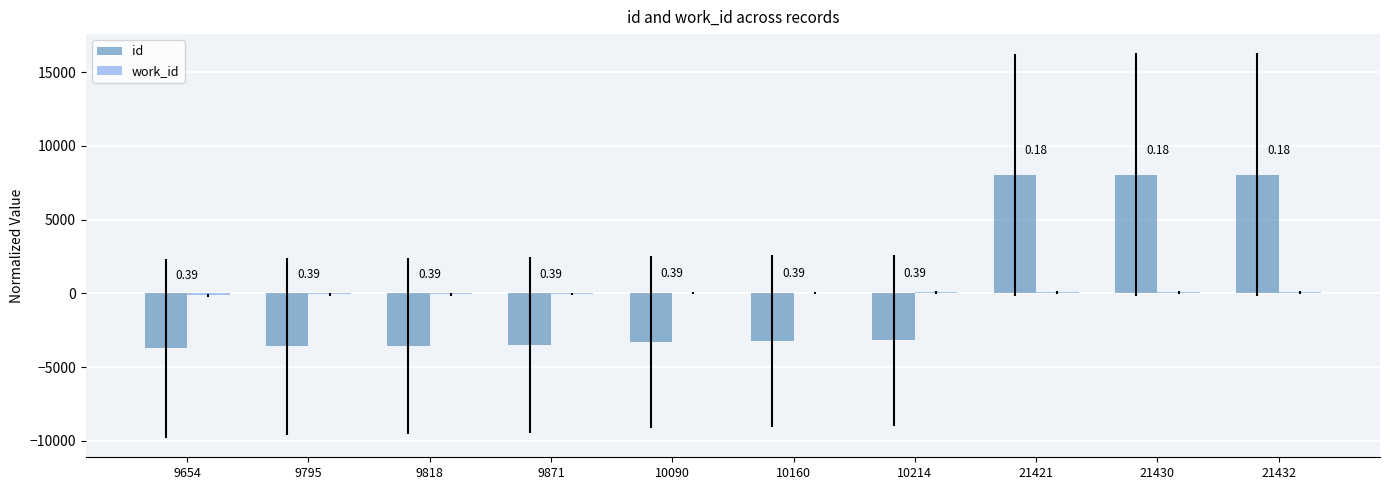

True or false: id has a value of -3570.5 at 9818.

True